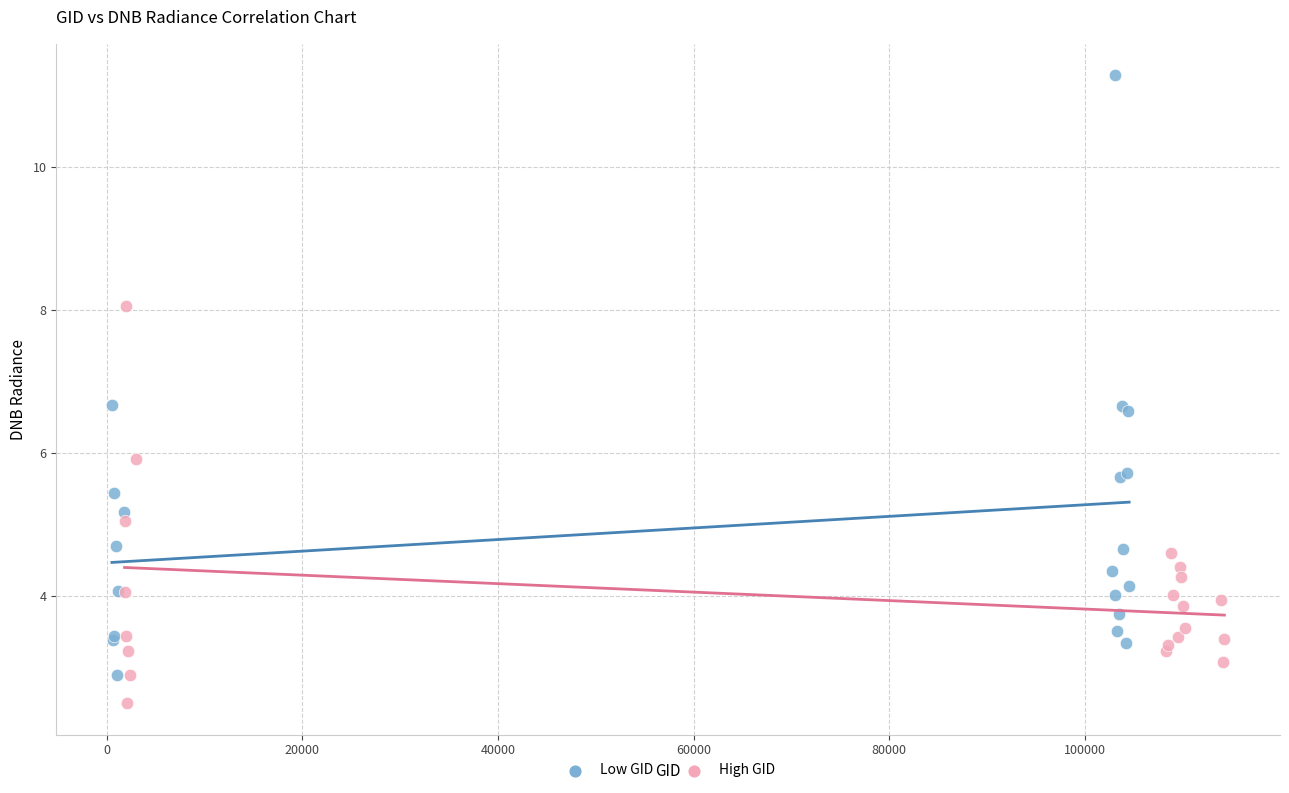

Which series contains the lowest Y value?

High GID